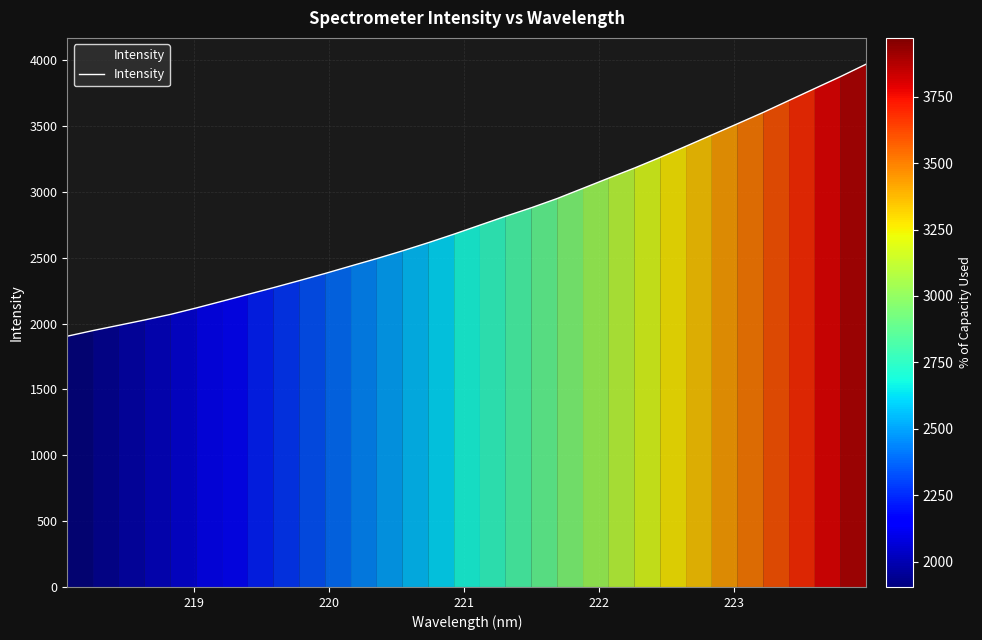

What is the maximum value shown in the chart?

3971.4